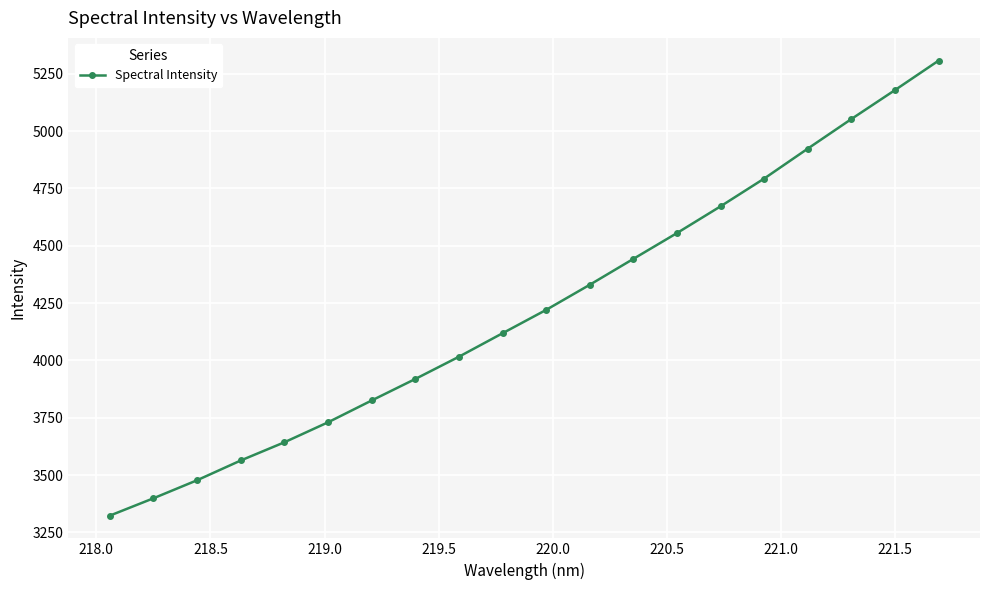

True or false: there are more than 2 points higher than both neighbors.

False